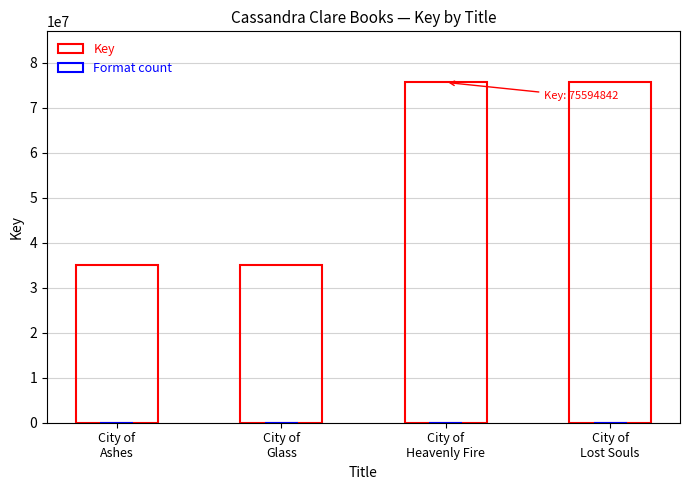

What is the label of the 1st bar from the right?

City of
Lost Souls